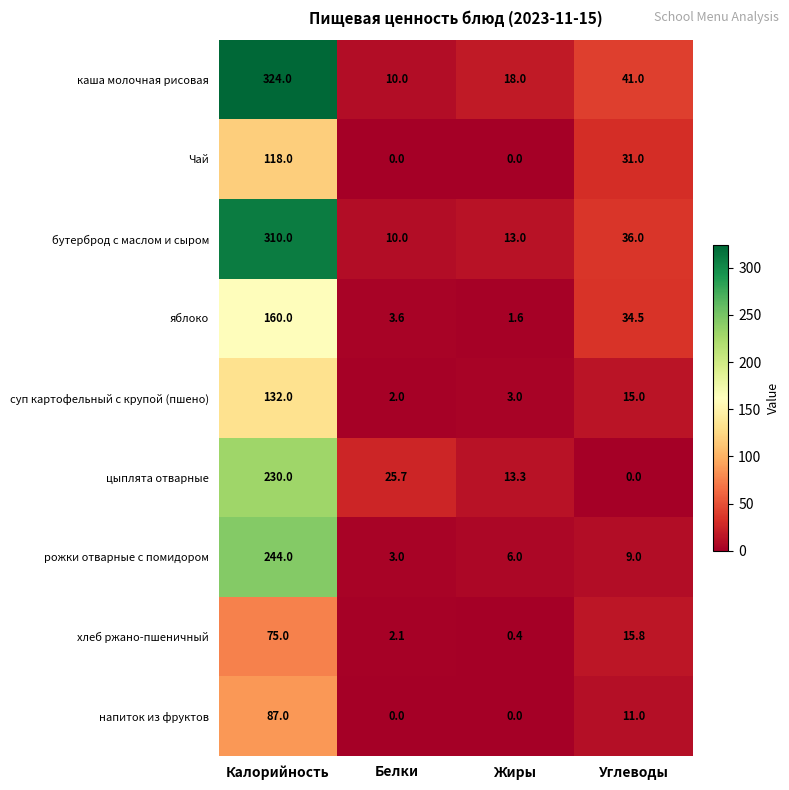

Count the number of categories in the chart.

4